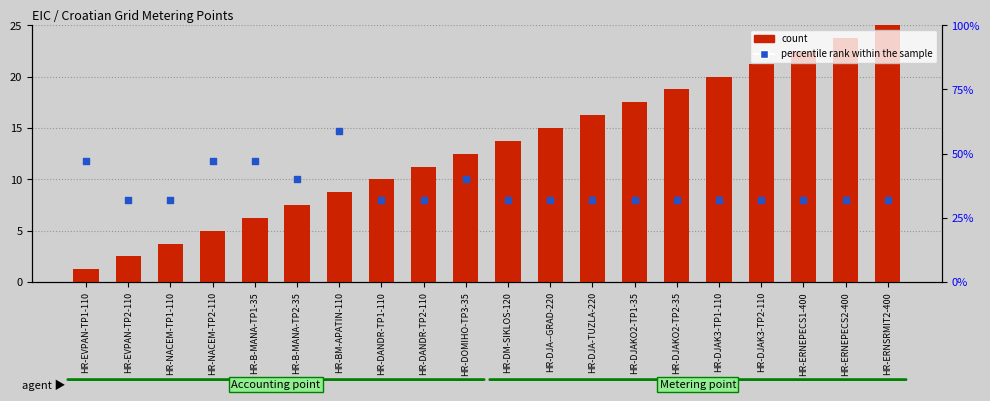

Which series has the widest spread of Y values?

percentile rank within the sample